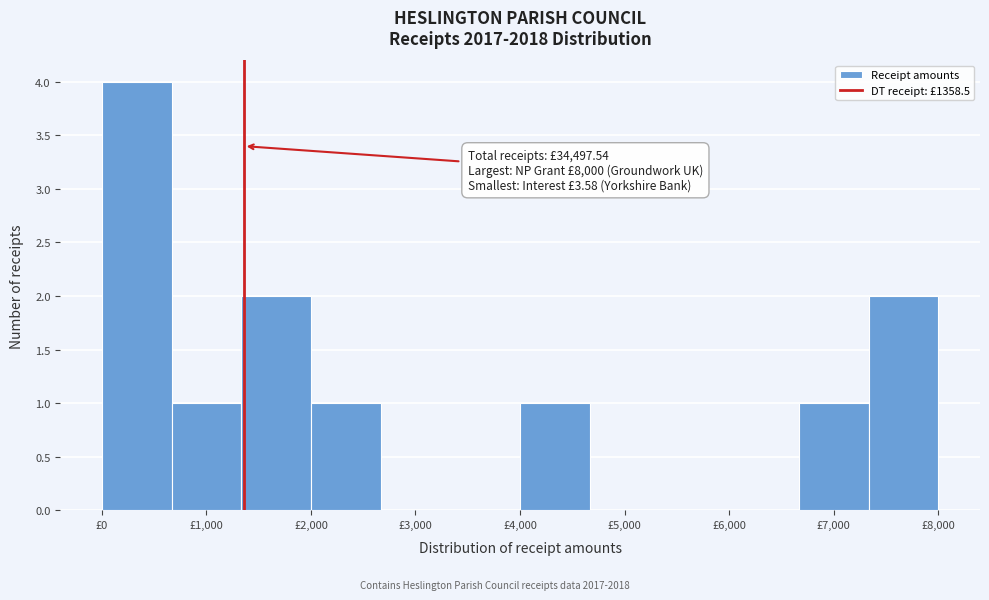

Over which range of the x-axis is the bar tallest?

0 to 700